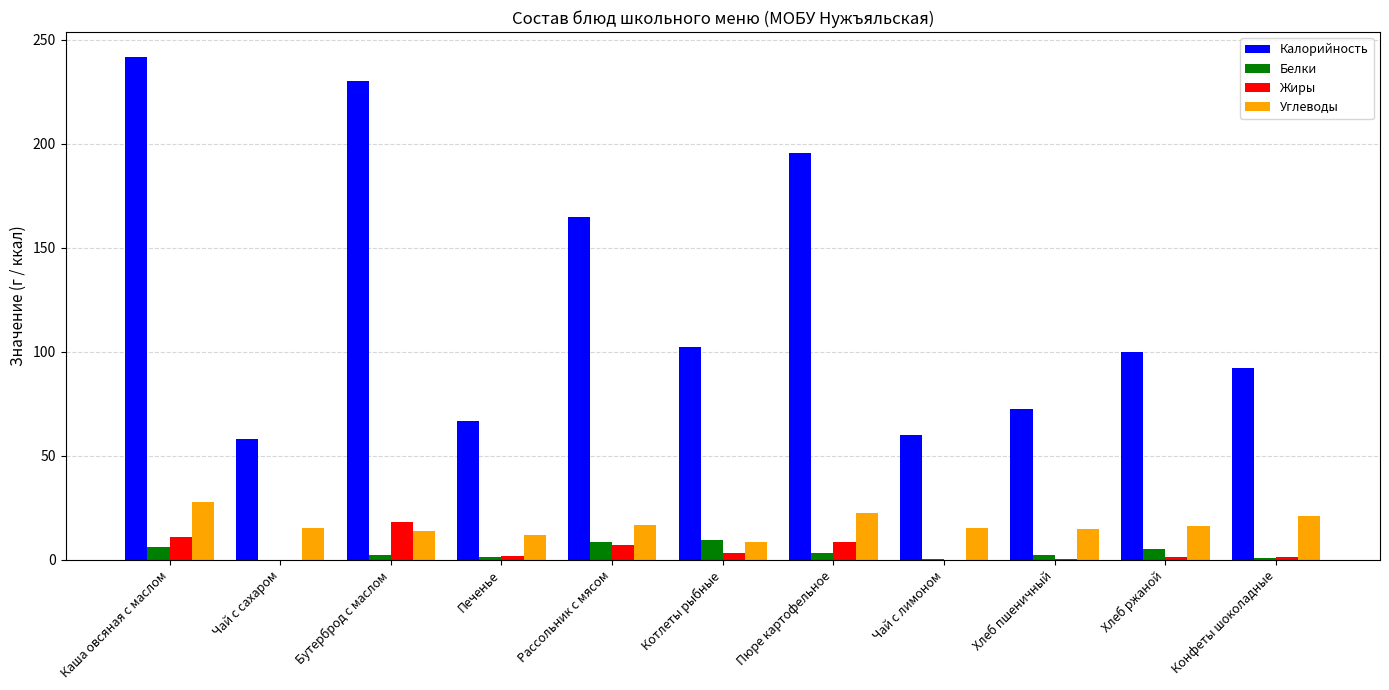

At which category does the chart reach its peak across all series?

Каша овсяная с маслом